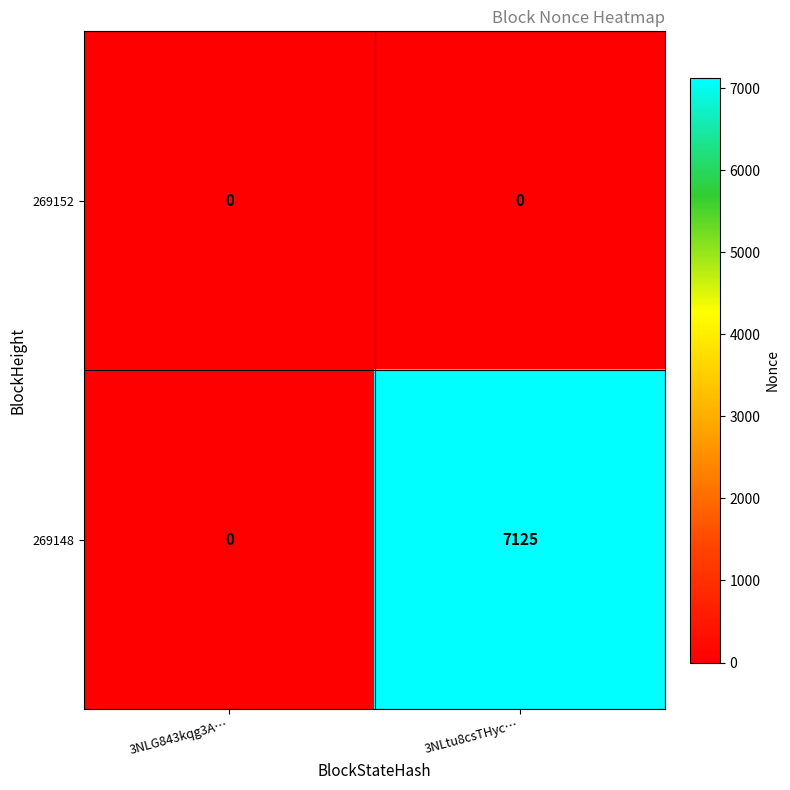

List the labels in order of 269148 value, smallest first.

3NLG843kqg3A…, 3NLtu8csTHyc…